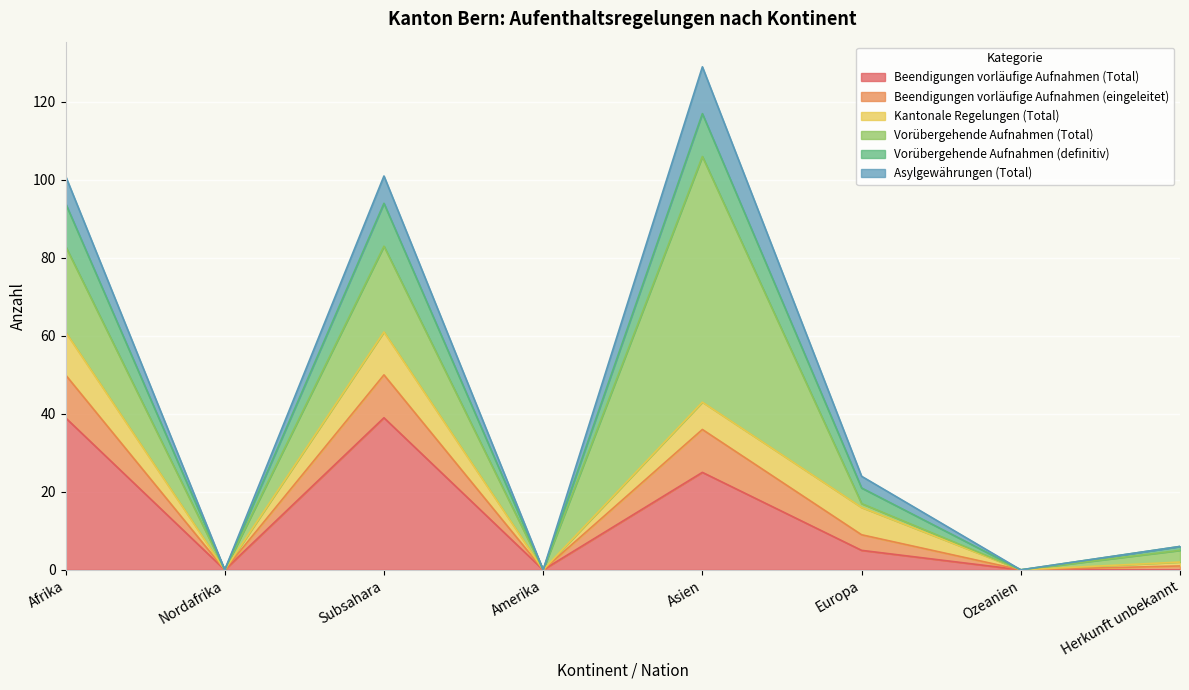

Does the chart display data point markers on the line(s)?

No